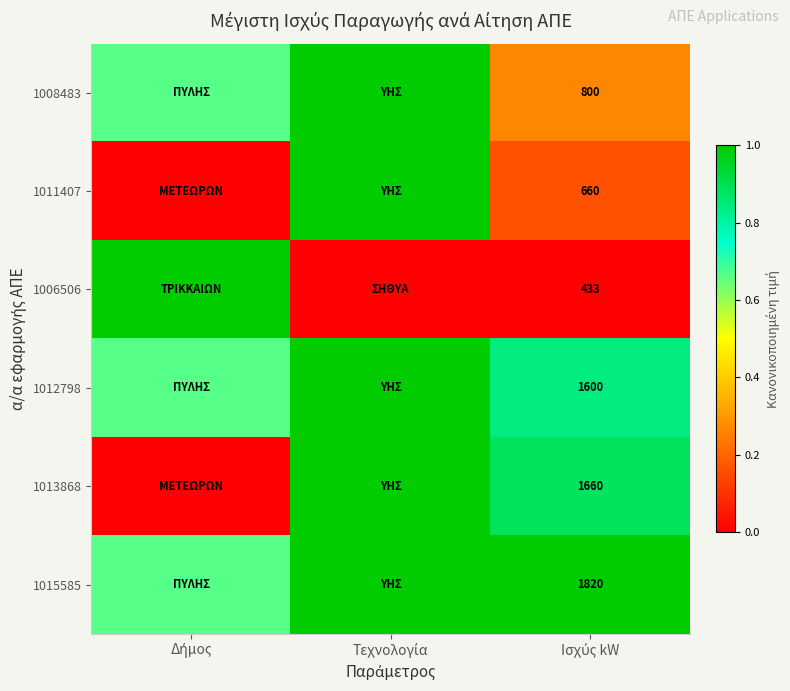

At which category is the sum across all series the highest?

Τεχνολογία